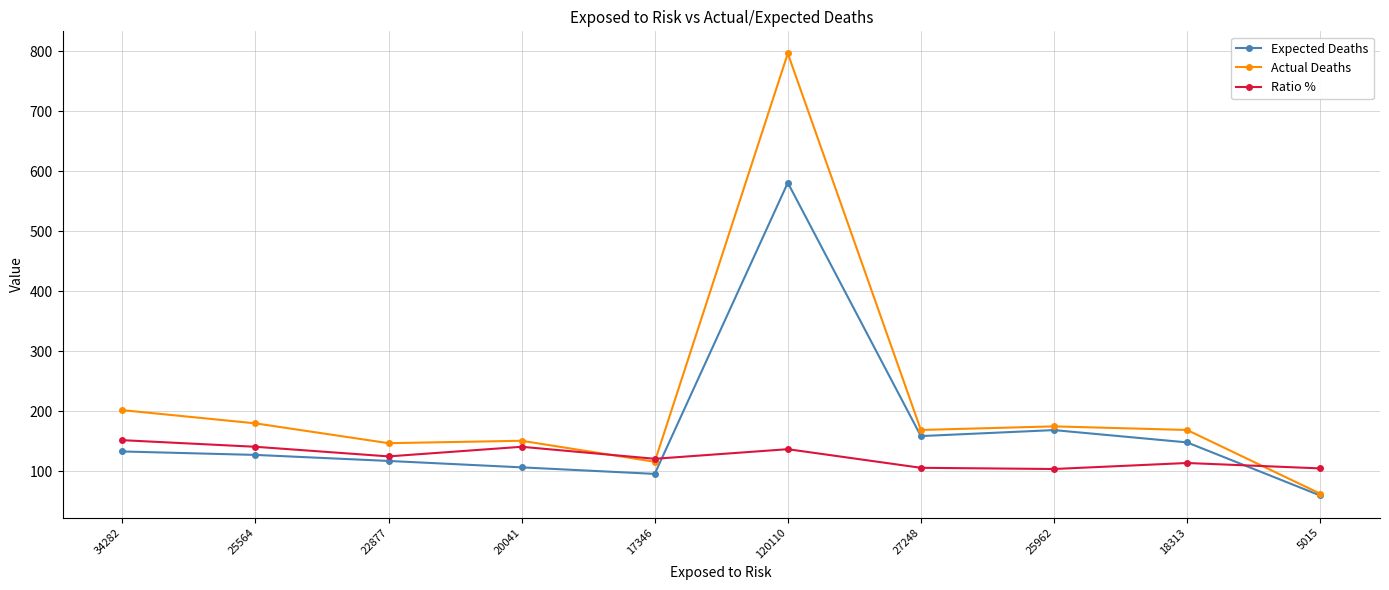

Between 34282 and 22877, which series saw the biggest shift?

Actual Deaths